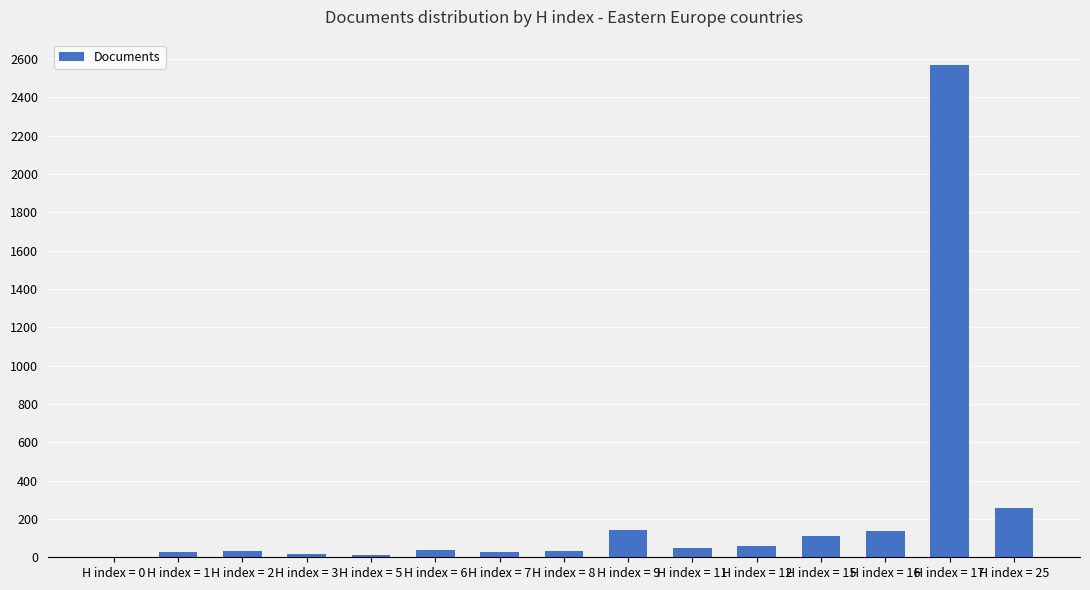

What is the maximum value shown in the chart?

2568